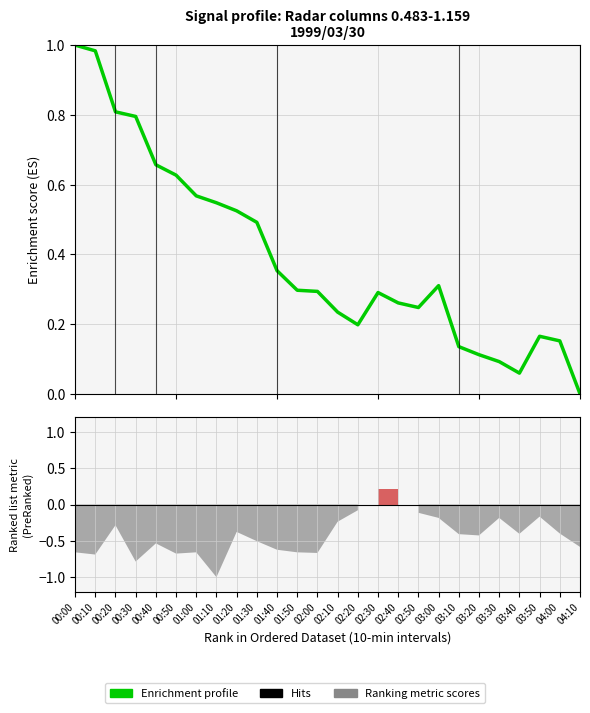

Reading right to left, list all the values displayed in this chart.

0.0	0.2	0.2	0.1	0.1	0.1	0.1	0.3	0.2	0.3	0.3	0.2	0.2	0.3	0.3	0.4	0.5	0.5	0.5	0.6	0.6	0.7	0.8	0.8	1.0	1.0